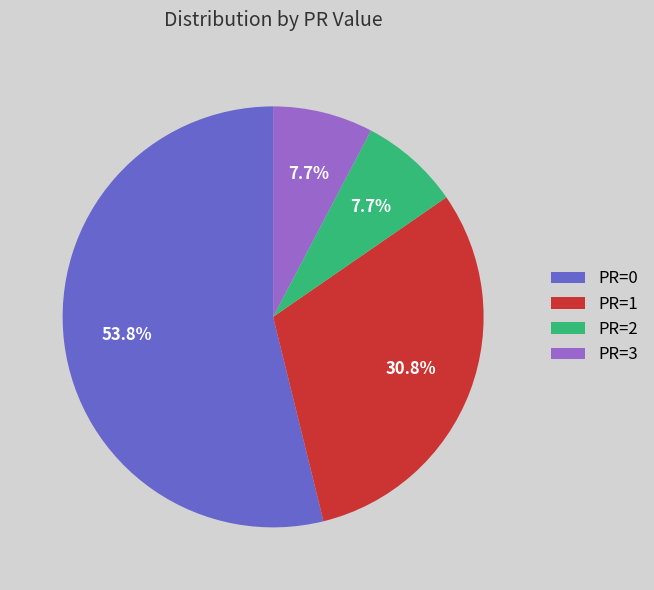

Approximately how many times larger is the value at PR=0 compared to PR=2?

7.0